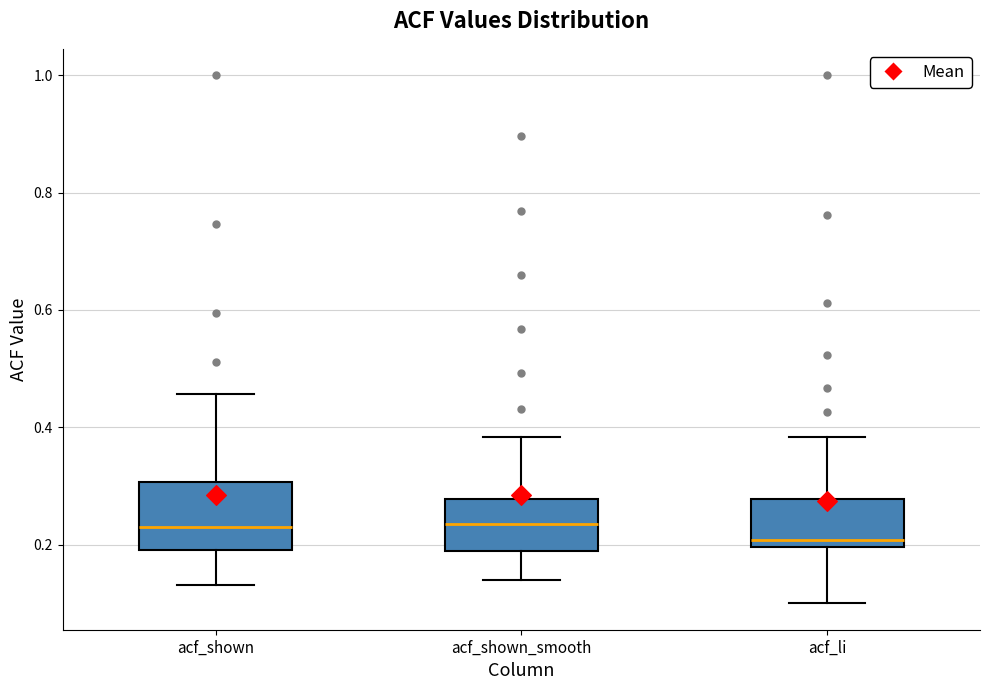

Reading left to right, read every box against the y-axis: the position of its median line, the range the box covers, and the ends of its whiskers. The values are not printed on the chart, so give them approximately, as read against the axis.

acf_shown: median 0.24, box 0.20 to 0.30, whiskers 0.14 to 0.46
acf_shown_smooth: median 0.24, box 0.18 to 0.28, whiskers 0.14 to 0.38
acf_li: median 0.20 (just above the box's lower edge), box 0.20 to 0.28, whiskers 0.10 to 0.38